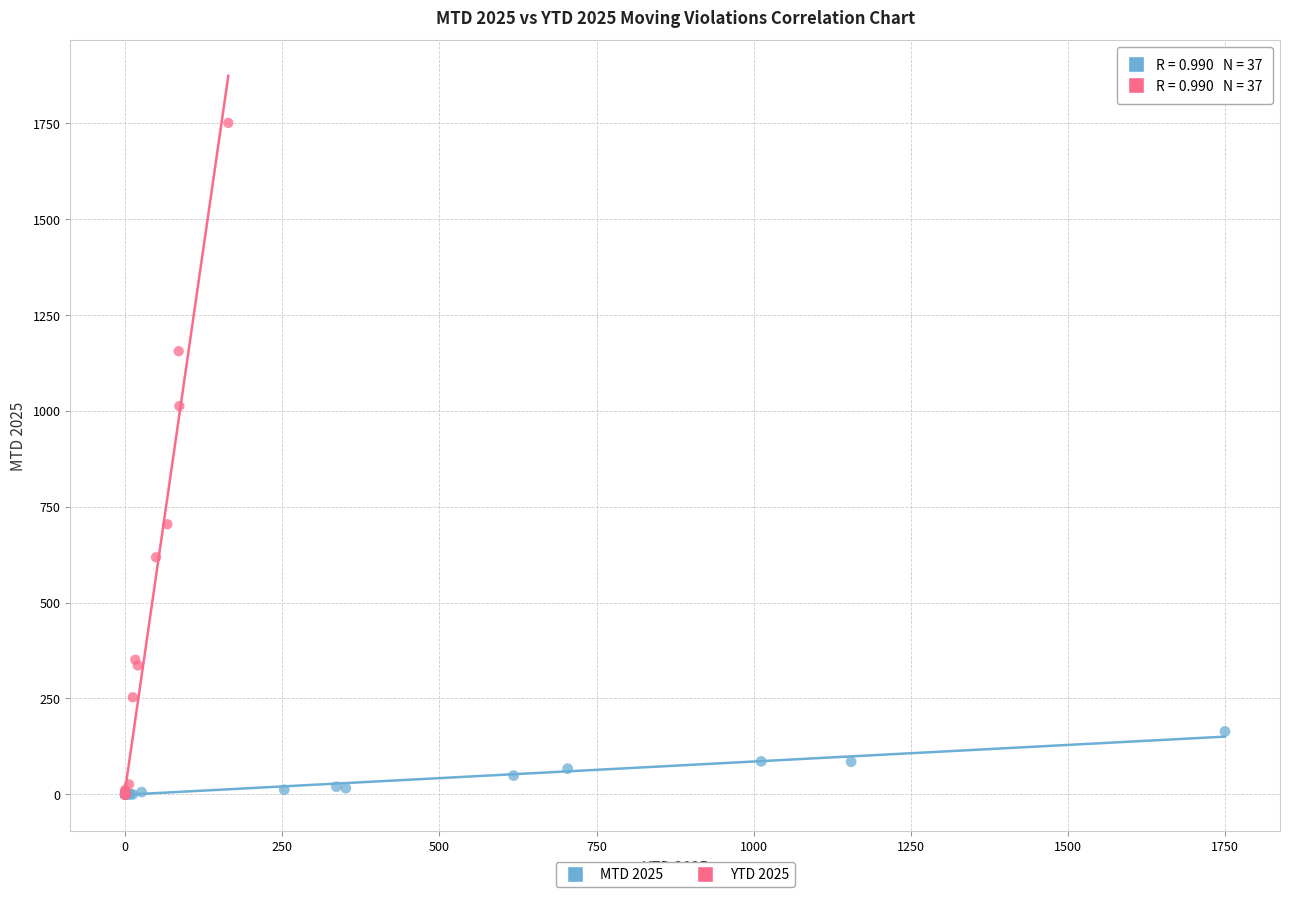

What are all the series names shown in the legend?

MTD 2025, YTD 2025